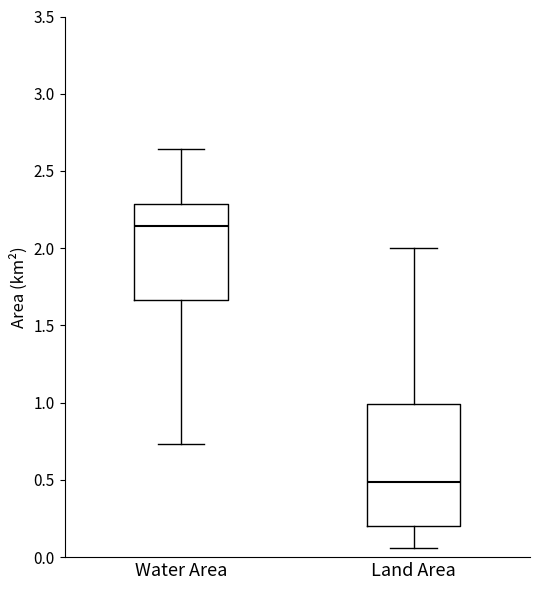

Where does the median line of the box for Water Area sit on the y-axis? The values are not printed on the chart, so give them approximately, as read against the axis.

2.15